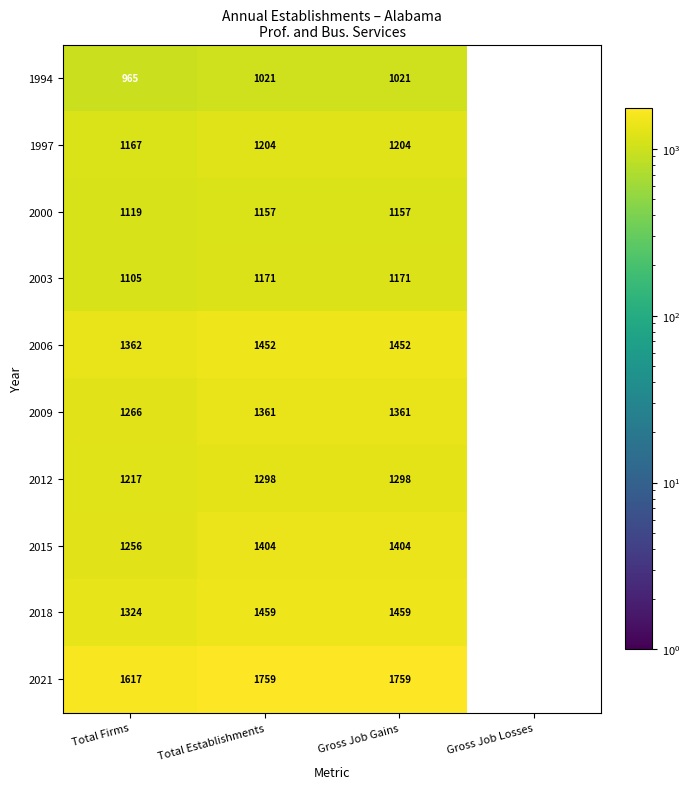

At Gross Job Gains, list the series in order from smallest to largest.

1994, 2000, 2003, 1997, 2012, 2009, 2015, 2006, 2018, 2021